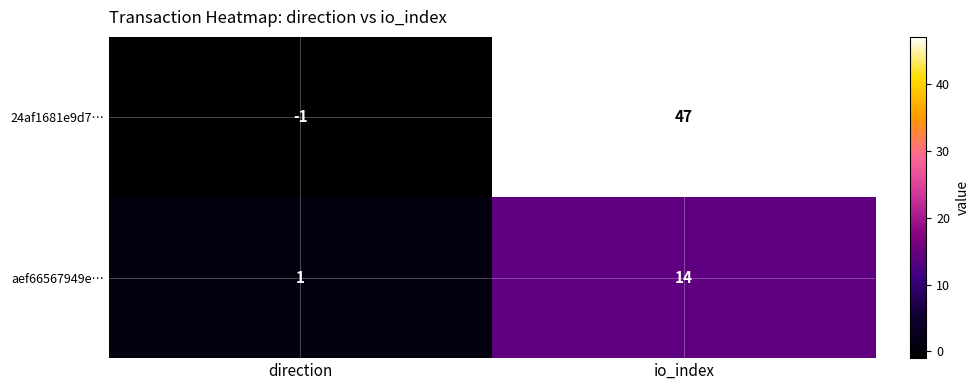

List the series in order of their peak value, highest first.

24af1681e9d7…, aef66567949e…